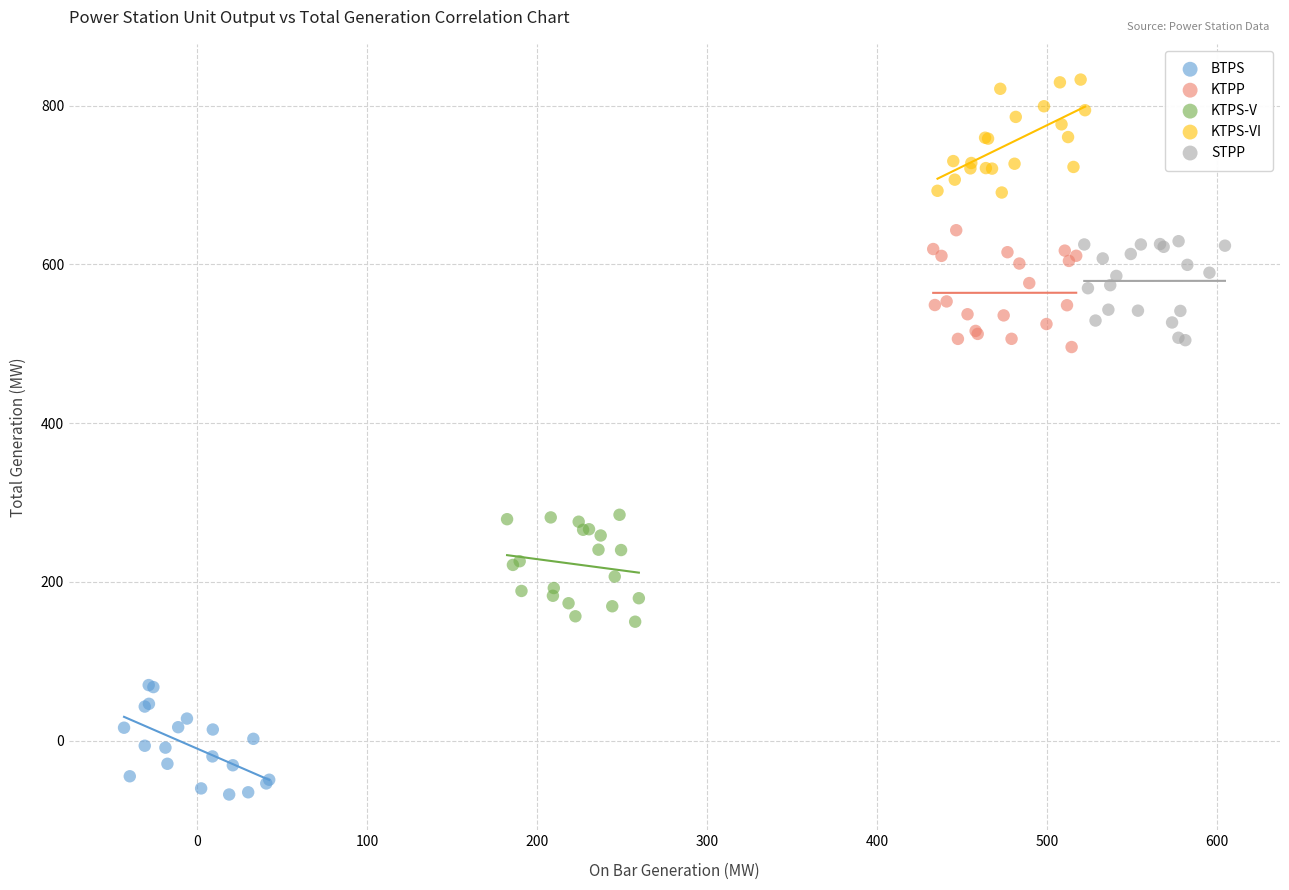

Which series reaches the maximum Y coordinate?

KTPS-VI